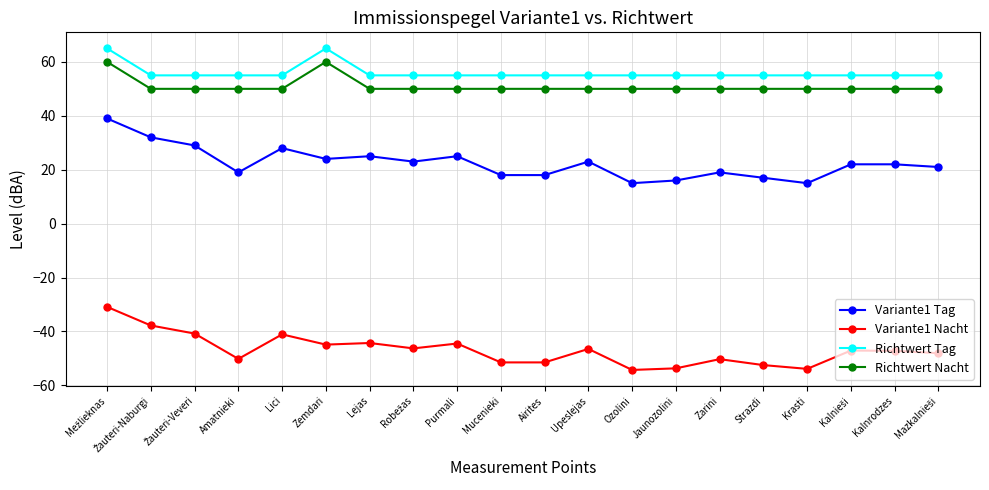

Is it true that Richtwert Nacht equals 50.0 at Airites?

True